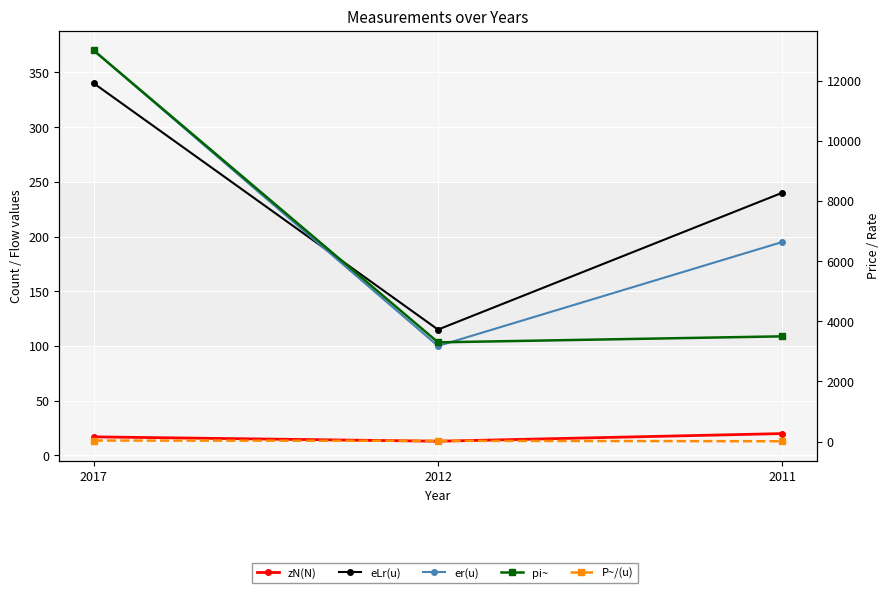

Which series has the largest total across all categories?

pi~